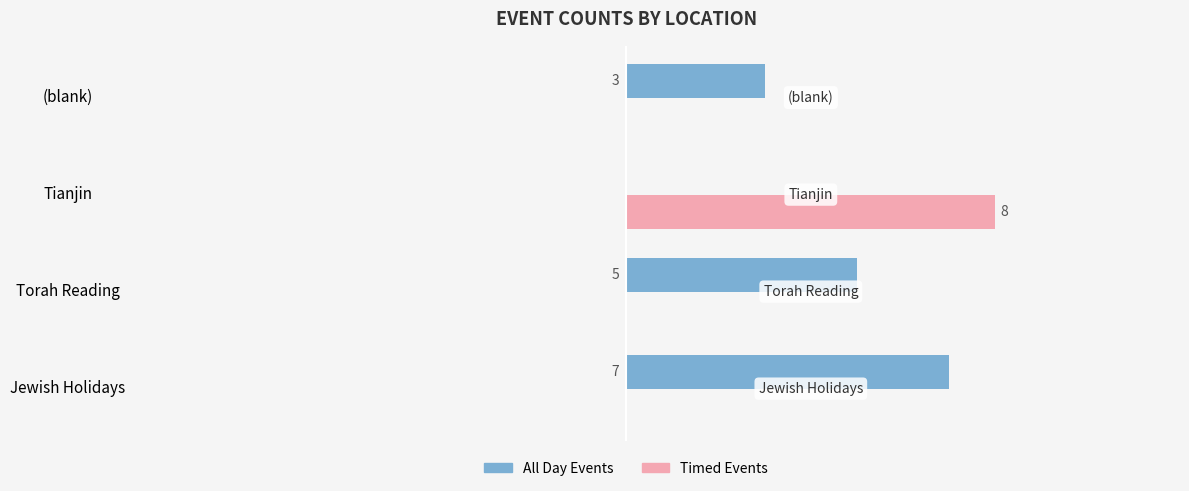

Which series changed the most between Jewish Holidays and (blank)?

All Day Events